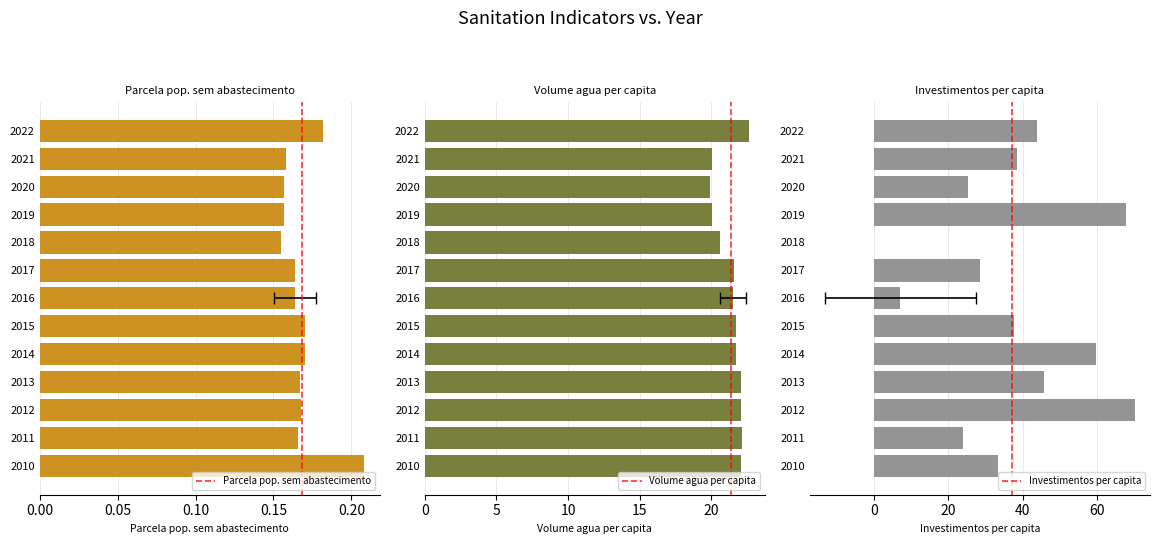

How many series are shown in this chart?

3